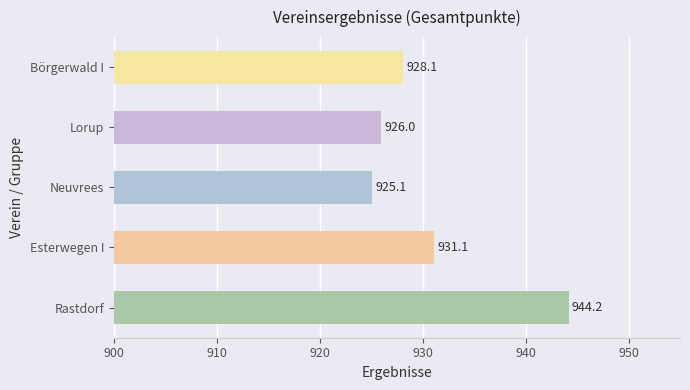

Reading bottom to top, what are all the values shown in this chart?

Rastdorf=944.2	Esterwegen I=931.1	Neuvrees=925.1	Lorup=926.0	Börgerwald I=928.1